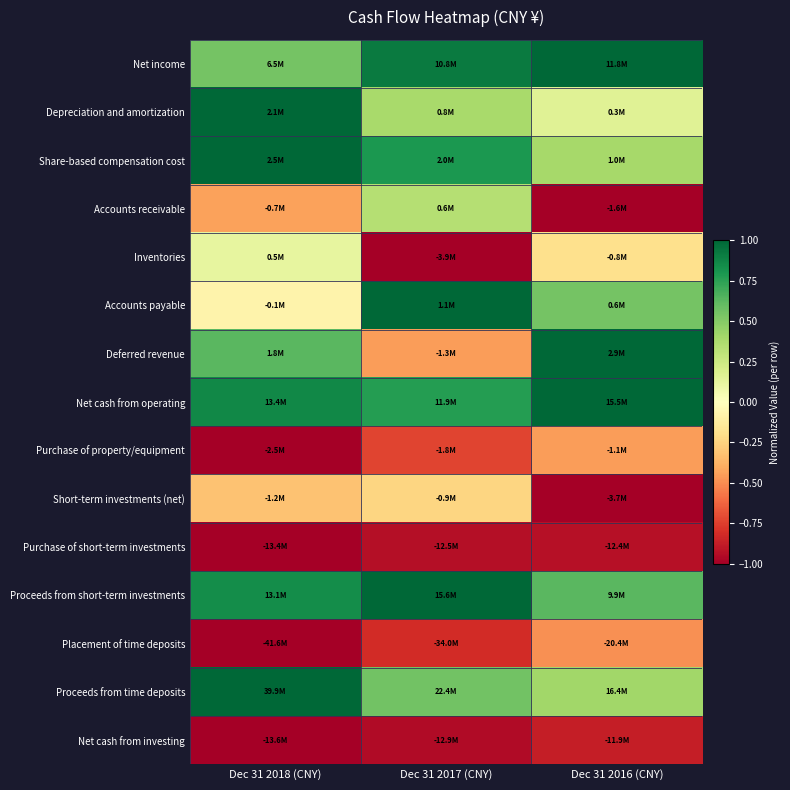

What is the smallest value displayed?

-1.0